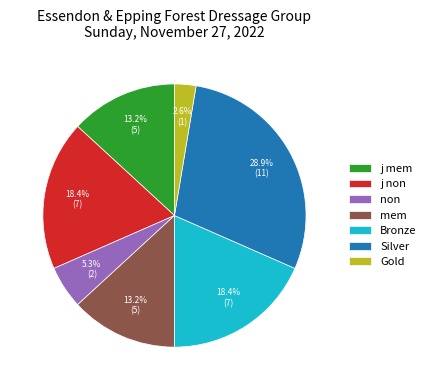

To the nearest percent, what is the difference between the largest and smallest slice percentages?

26%